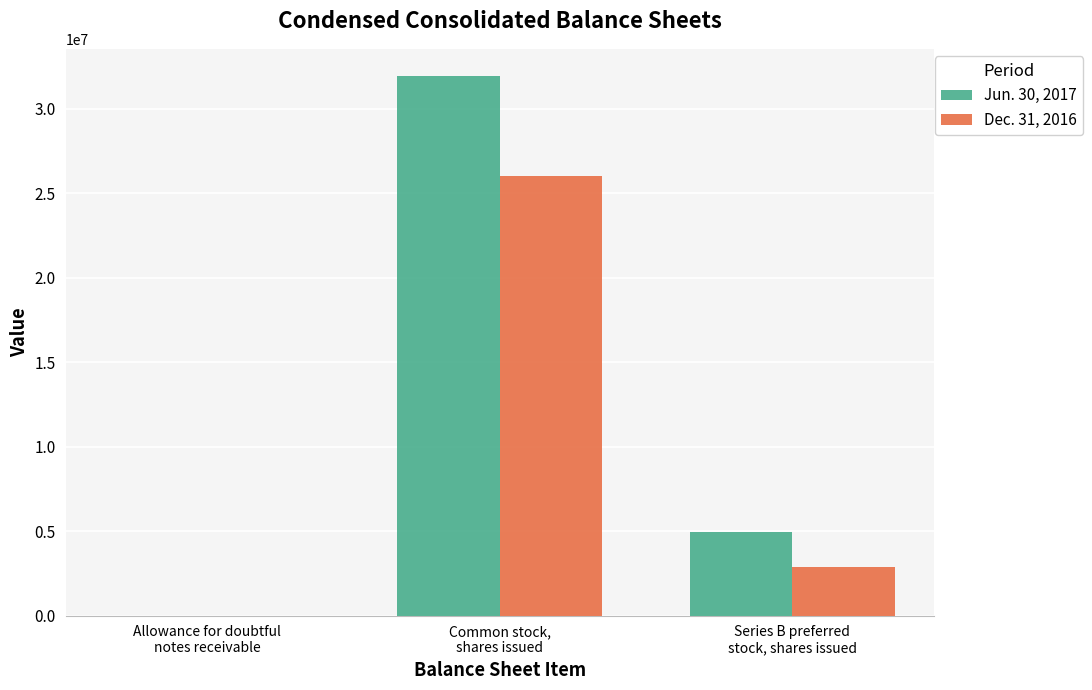

What value does the Dec. 31, 2016 series have at Allowance for doubtful
notes receivable, to the nearest 10?

100